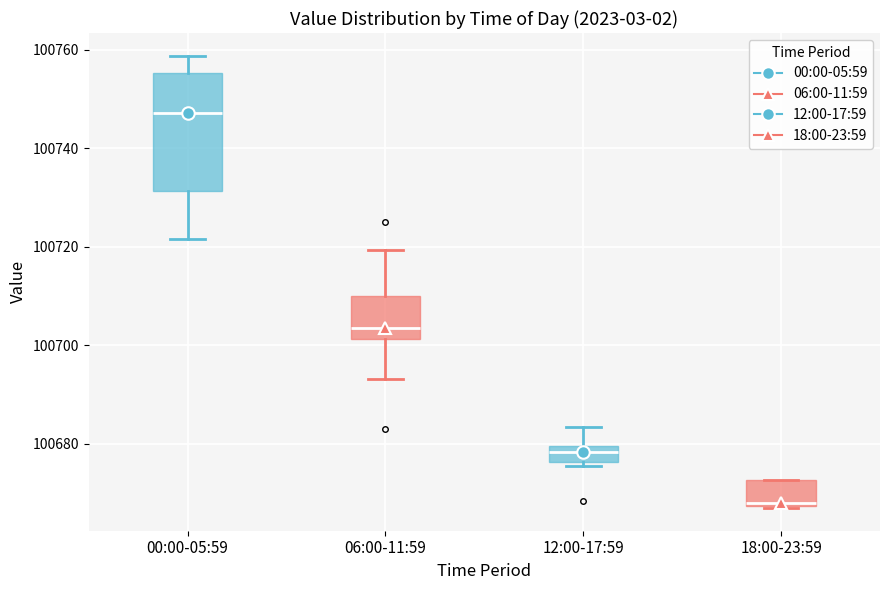

Comparing the boxes themselves (not the whiskers), which one is the tallest?

00:00-05:59